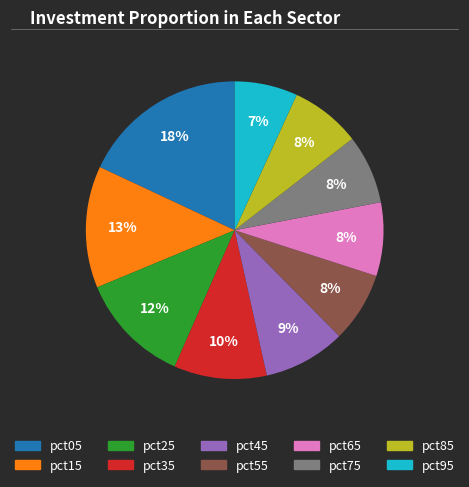

How many segments does this pie chart have?

10